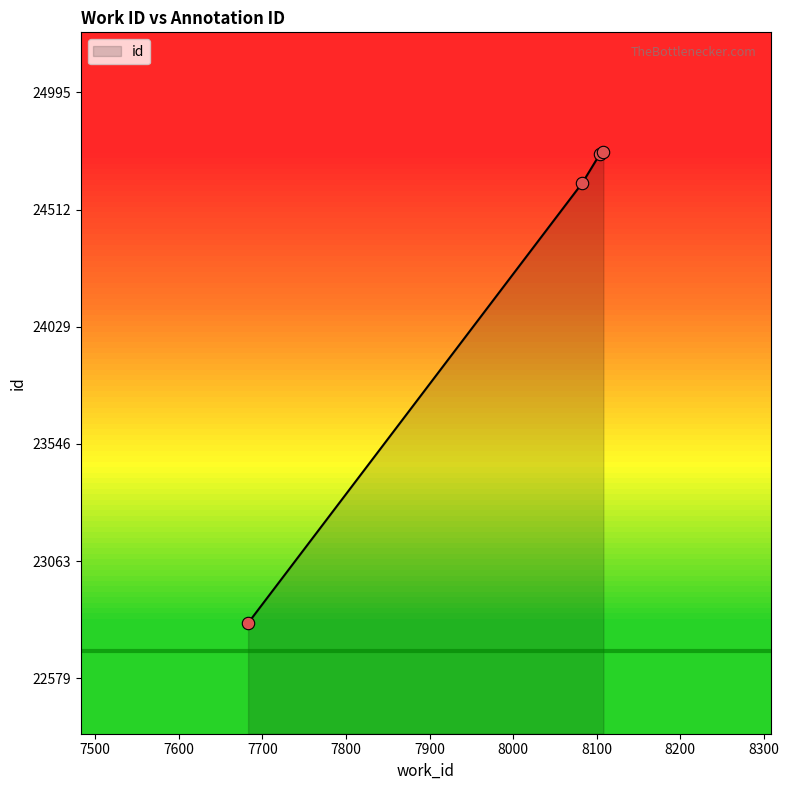

What is the greatest value displayed?

24748